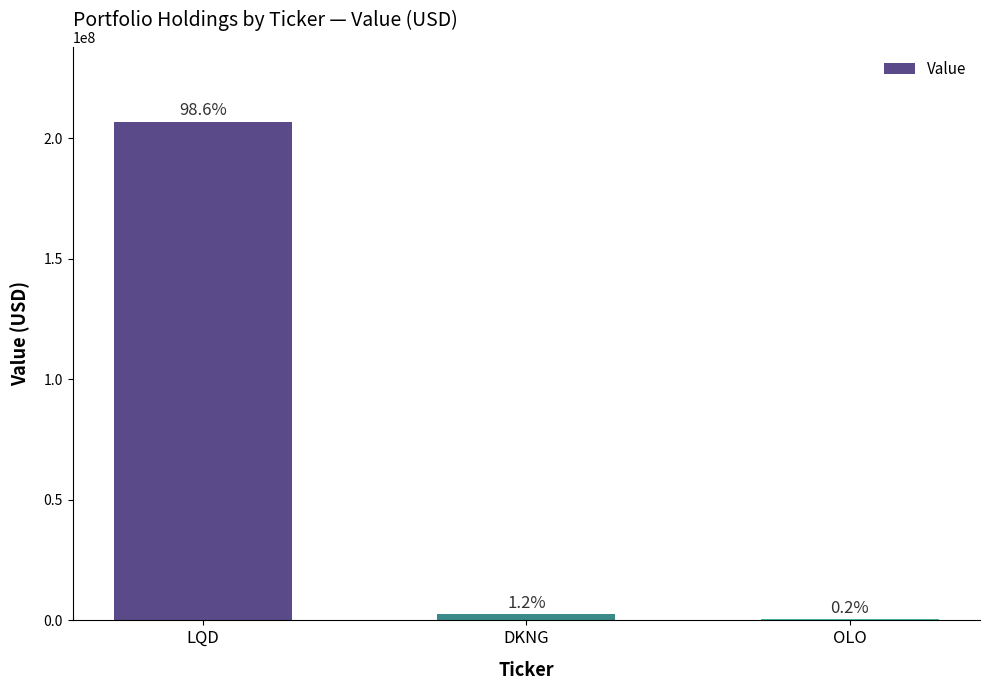

List the labels in order of value, largest first.

LQD, DKNG, OLO